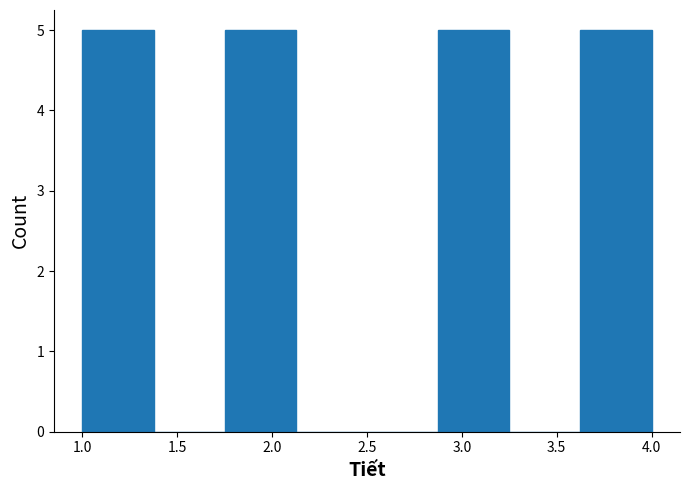

Reading left to right, list every bar in this chart as the range it spans on the x-axis followed by its height. Neither the bar edges nor the heights are printed on the chart, so give them approximately, as read against the axes.

1.000 to 1.375: 5
1.375 to 1.750: 0
1.750 to 2.125: 5
2.125 to 2.500: 0
2.500 to 2.875: 0
2.875 to 3.250: 5
3.250 to 3.625: 0
3.625 to 4.000: 5